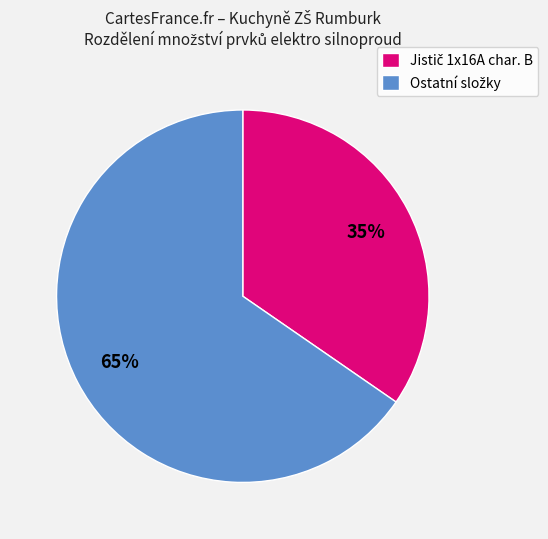

Is there any slice that represents more than half of the pie?

Yes